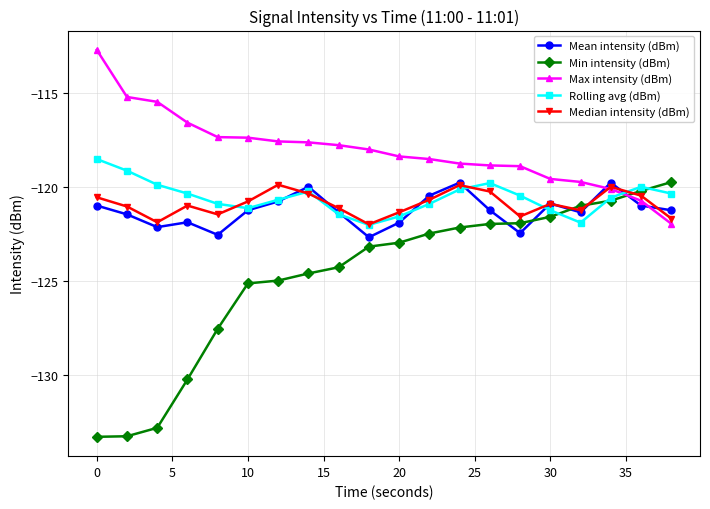

How many categories are shown in the chart?

20